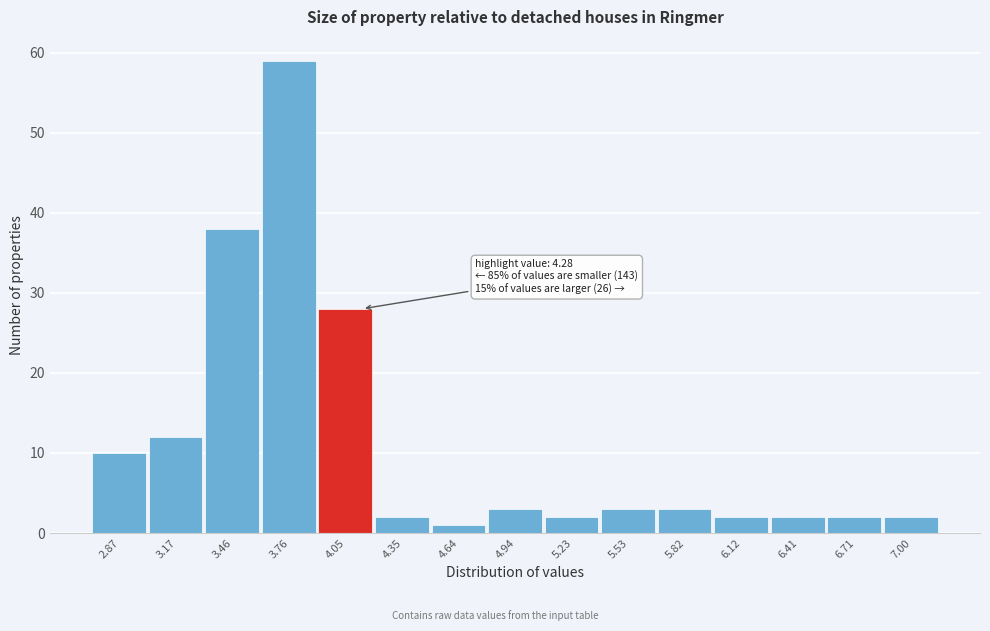

Reading right to left, transcribe all the data shown in this chart.

7.00=2	6.71=2	6.41=2	6.12=2	5.82=3	5.53=3	5.23=2	4.94=3	4.64=1	4.35=2	4.05=28	3.76=59	3.46=38	3.17=12	2.87=10